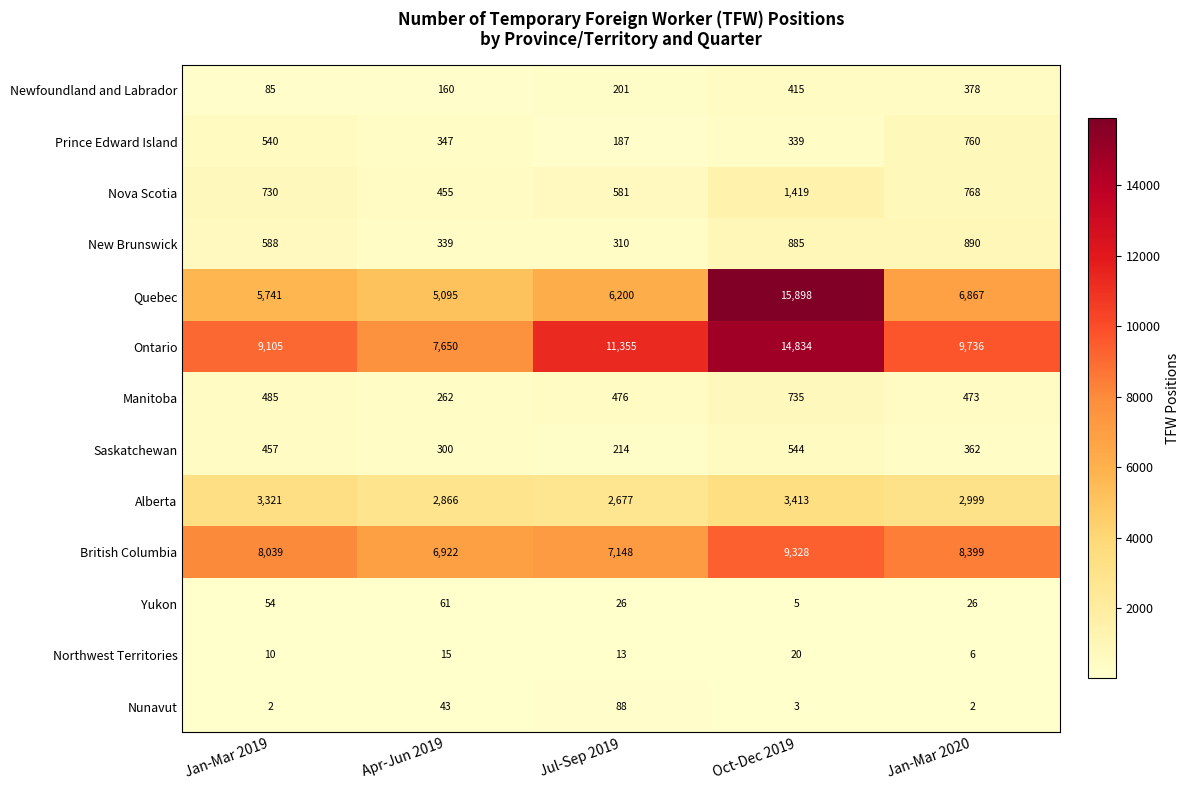

The Nunavut series shows 158 at Jul-Sep 2019. True or false?

False